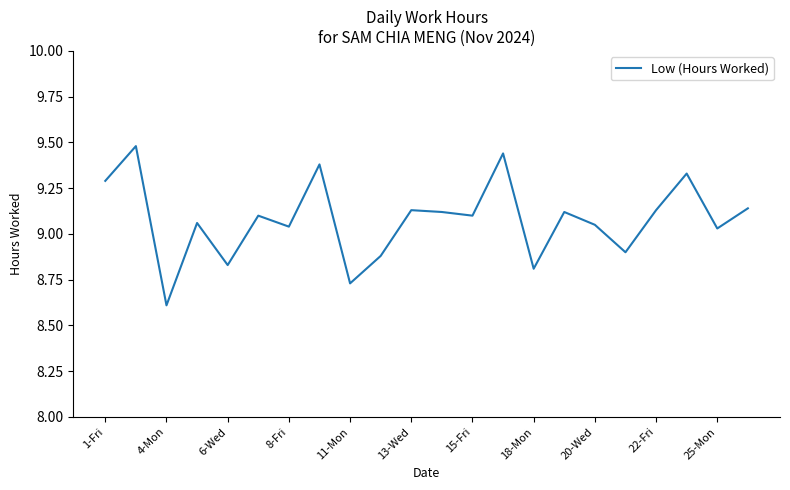

What is the greatest value displayed?

9.5